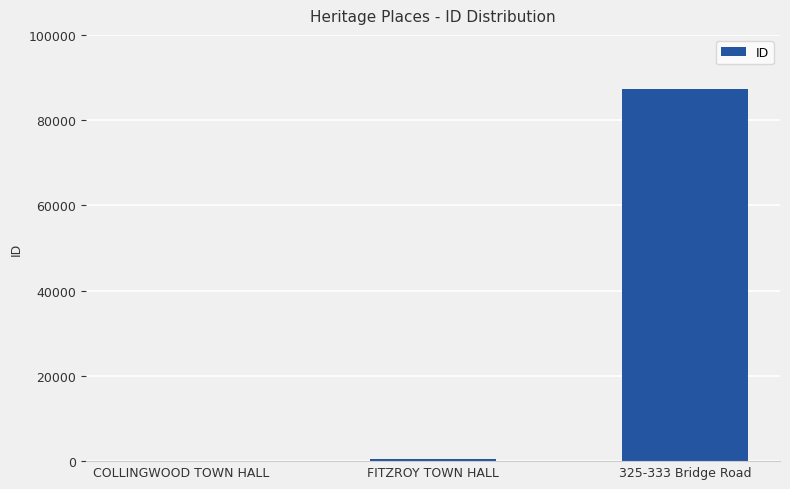

Reading left to right, list all the values displayed in this chart.

COLLINGWOOD TOWN HALL=3	FITZROY TOWN HALL=471	325-333 Bridge Road=87310